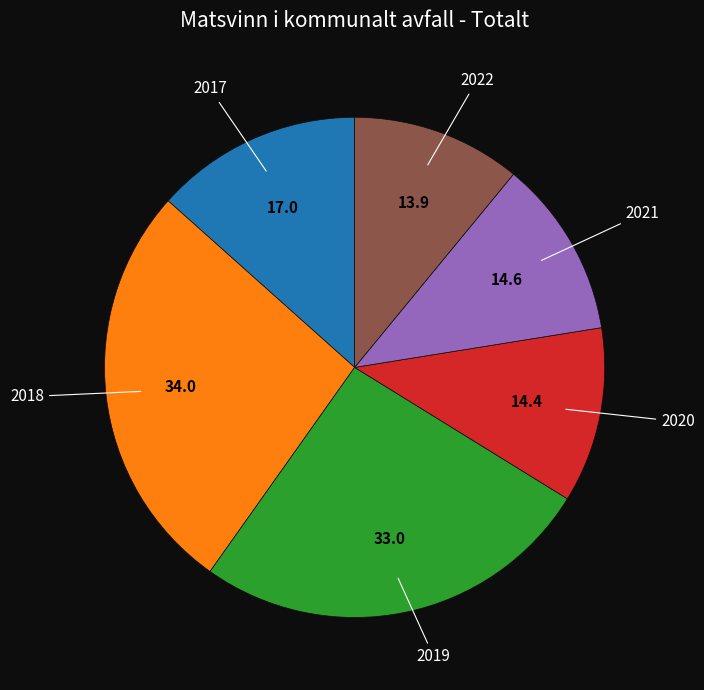

Is there a majority slice in this chart?

No